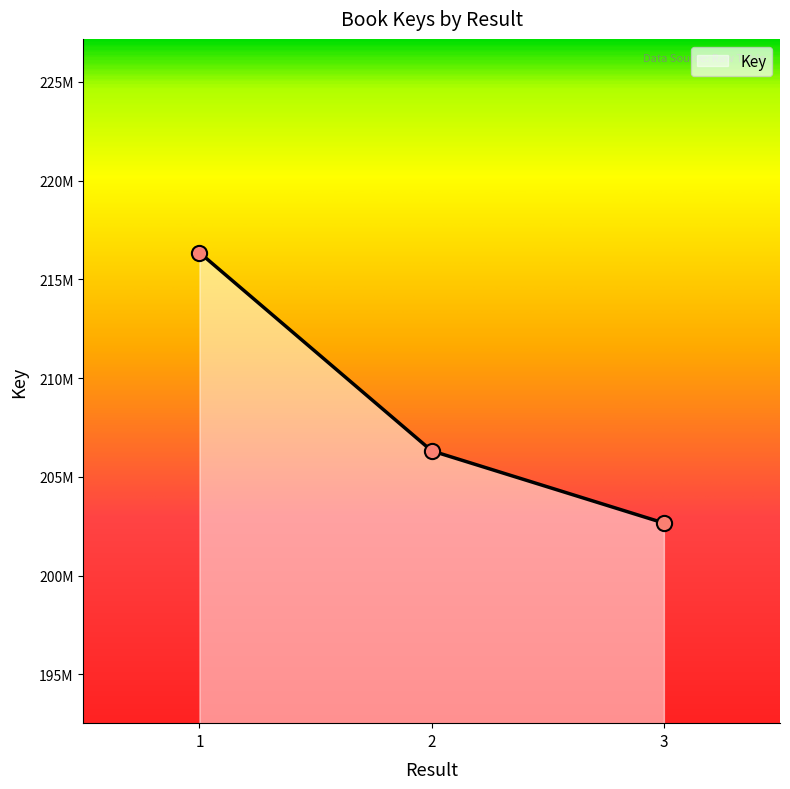

Is this an area chart (filled region under the line)?

Yes